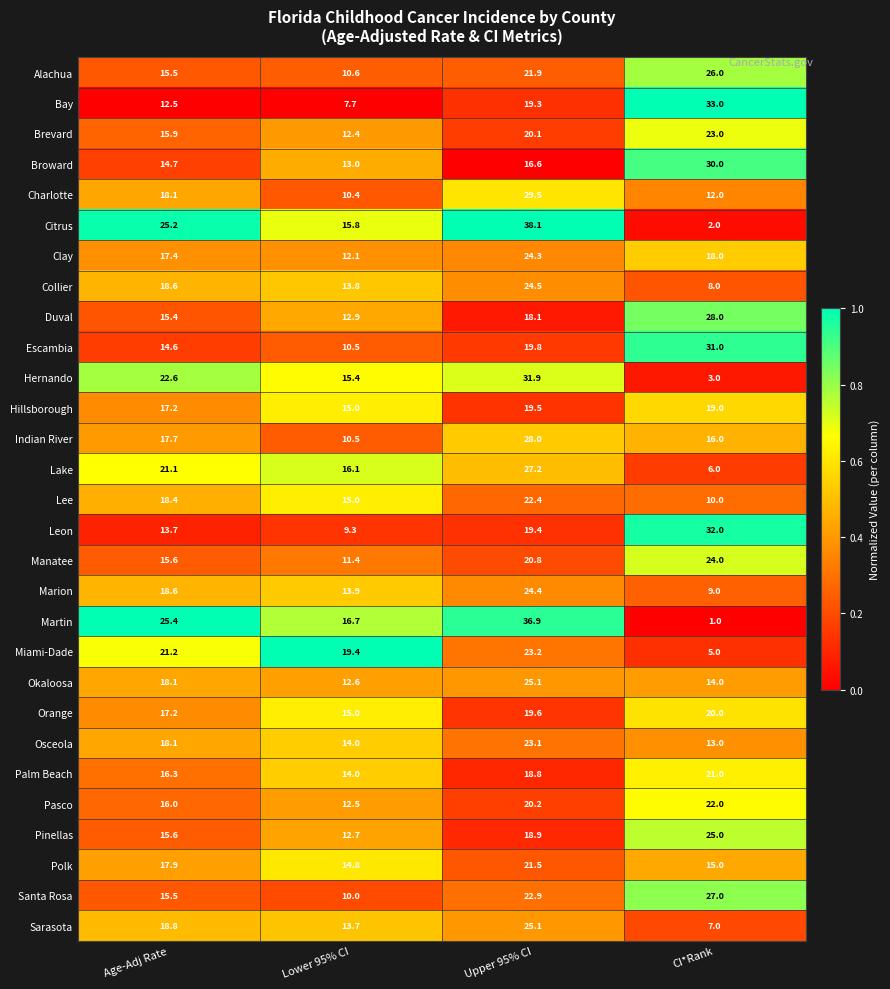

What is the spread (max minus min) of values at Lower 95% CI?

11.7